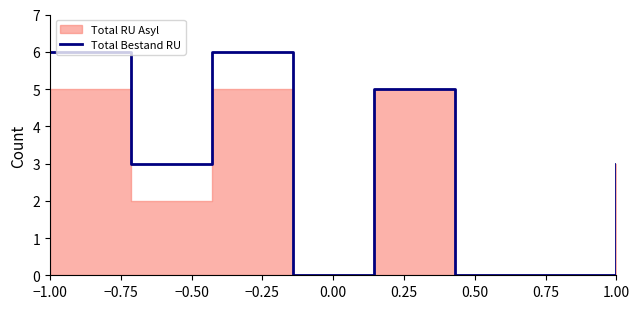

How many values are above zero?

5